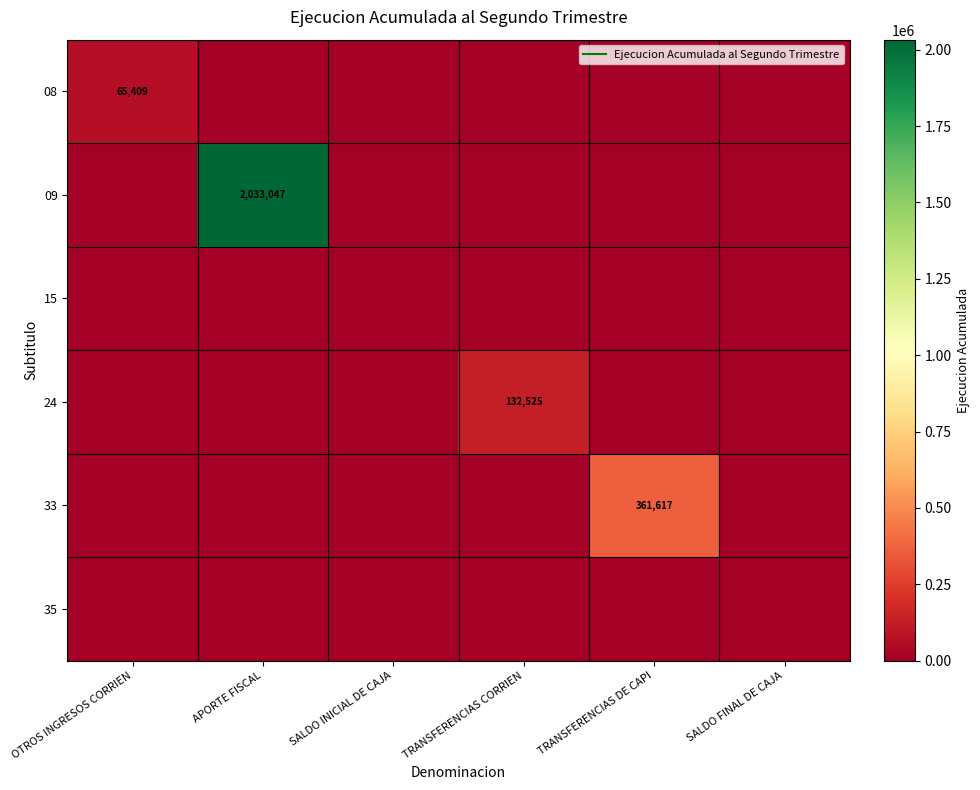

Which series has the largest range (max minus min)?

09